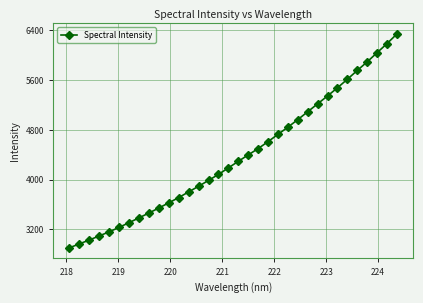

How many lines are shown in the chart?

1